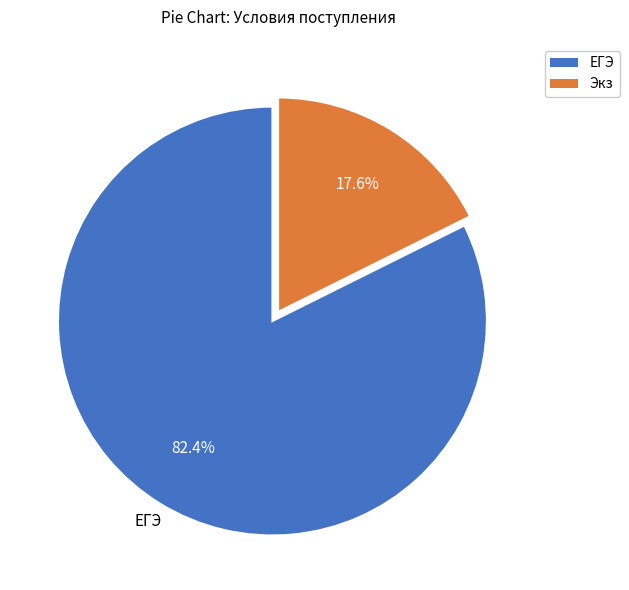

To the nearest percent, what is the difference between the largest and smallest slice percentages?

65%